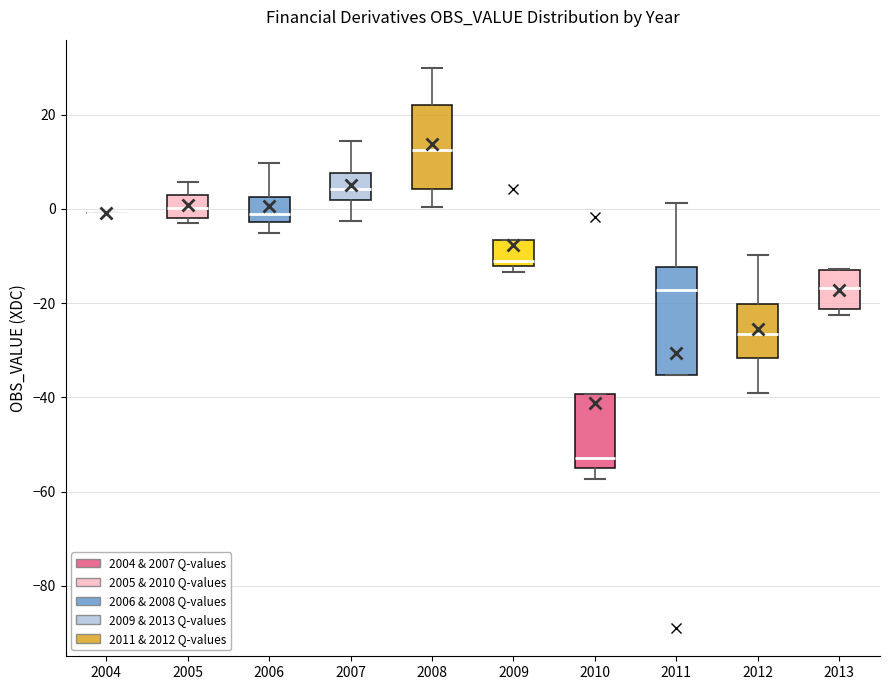

Reading left to right, transcribe this box plot: for each box, give where its median line is, the range the box spans, and where its two whiskers end, as read against the y-axis. The values are not printed on the chart, so give them approximately, as read against the axis.

2004: box collapsed to a line at 0, whiskers 0 to 0
2005: median 0, box -2 to 2, whiskers -2 (just below the box's lower edge) to 6
2006: median 0, box -2 to 2, whiskers -6 to 10
2007: median 4, box 2 to 8, whiskers -2 to 14
2008: median 12, box 4 to 22, whiskers 0 to 30
2009: median -10, box -12 to -6, whiskers -14 to -6
2010: median -52, box -56 to -40, whiskers -58 to -40
2011: median -18, box -36 to -12, whiskers -36 to 2
2012: median -26, box -32 to -20, whiskers -38 to -10
2013: median -16, box -22 to -12, whiskers -22 (just below the box's lower edge) to -12